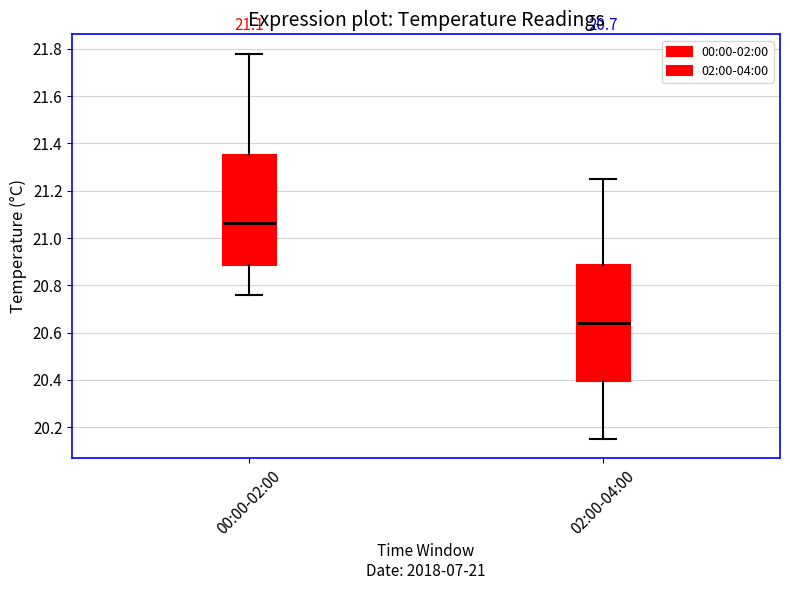

Which box's median line is the highest?

00:00-02:00